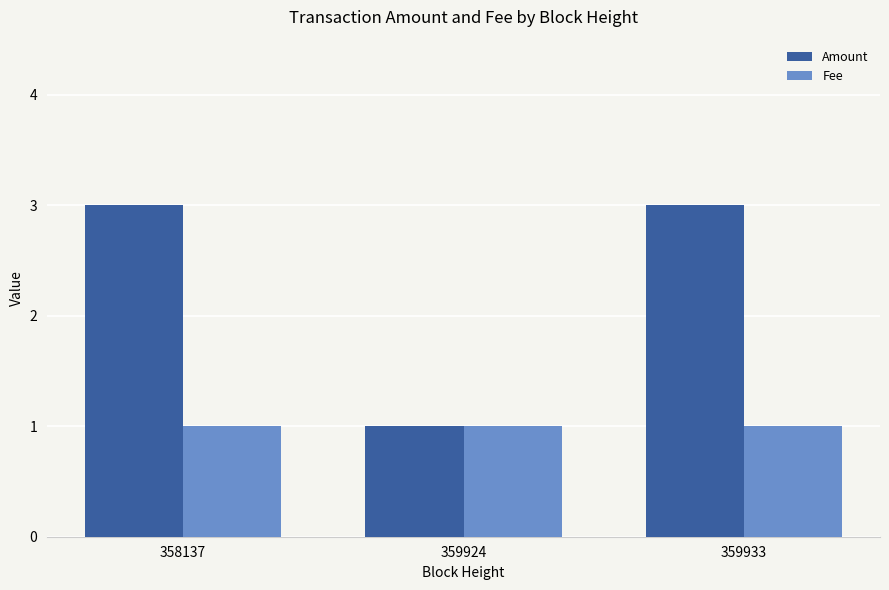

True or false: Amount has a value of 5 at 358137.

False